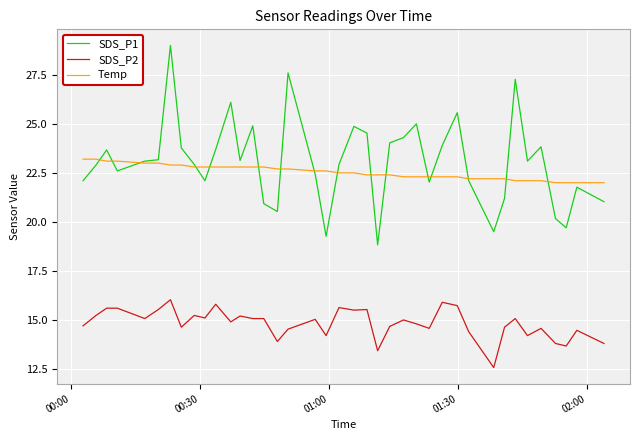

What is the difference between the maximum and second lowest values in the Temp series?

1.2